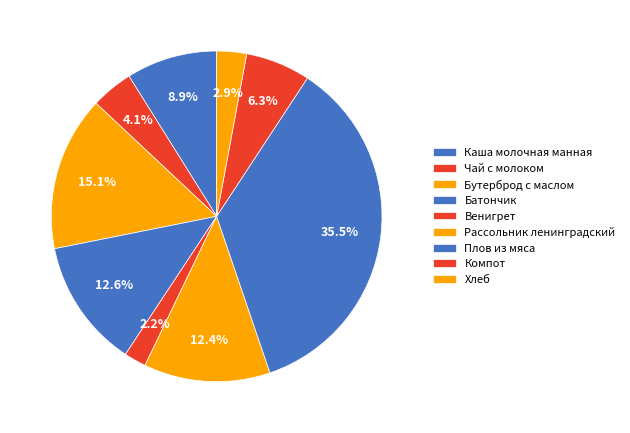

What percentage is the Плов из мяса slice, to the nearest percent?

36%